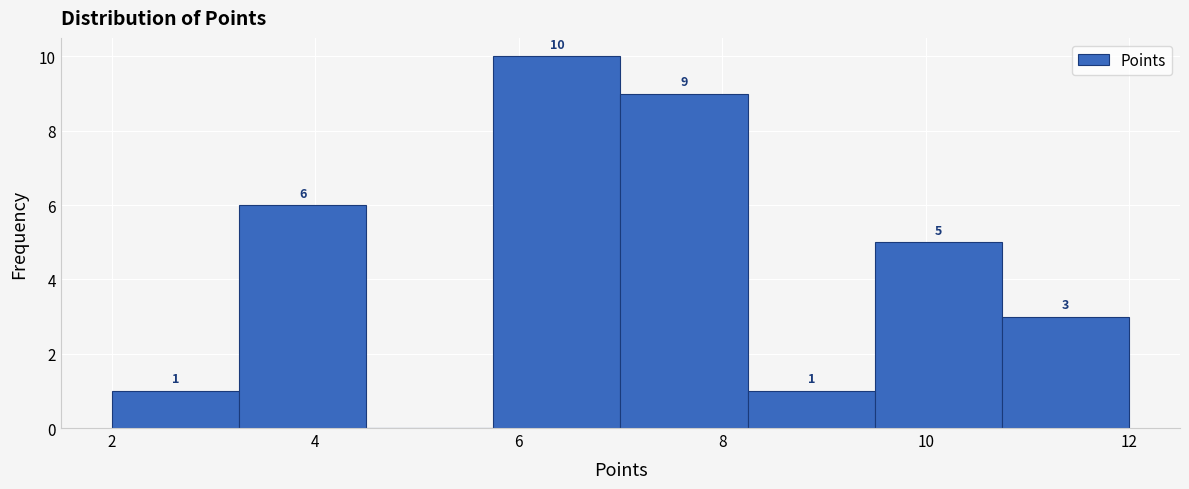

Which range on the x-axis has the tallest bar?

5.75 to 7.00